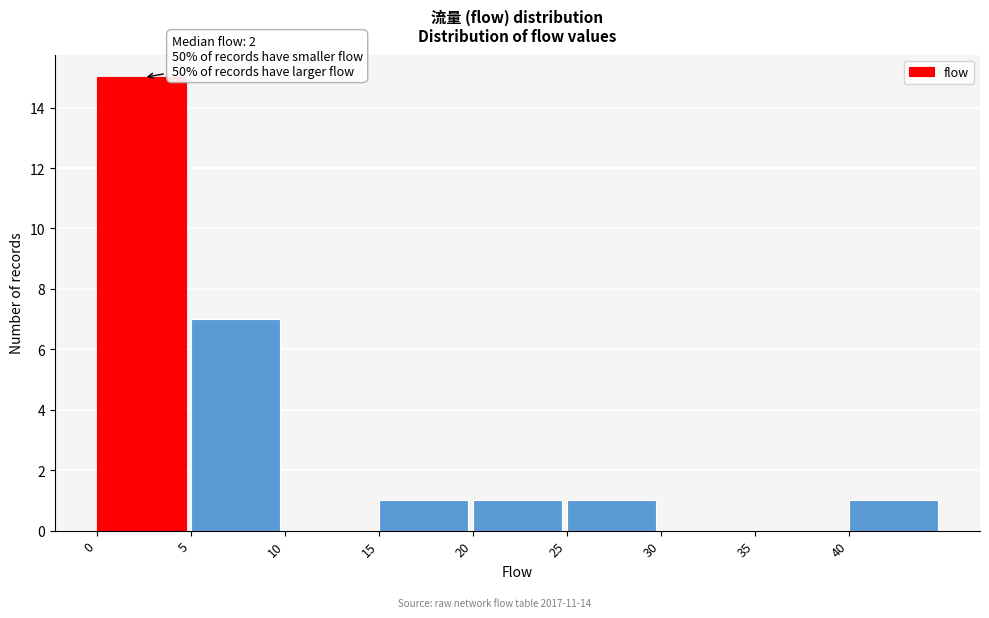

Over which range of the x-axis is the bar tallest?

0 to 5